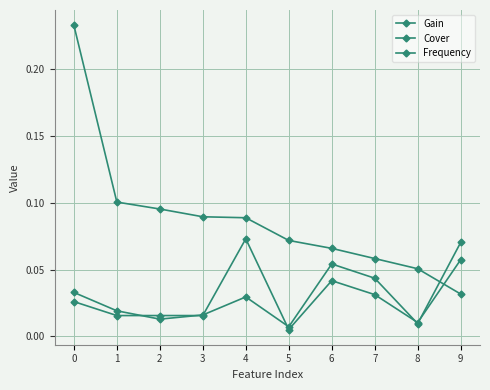

How many lines are shown in the chart?

3